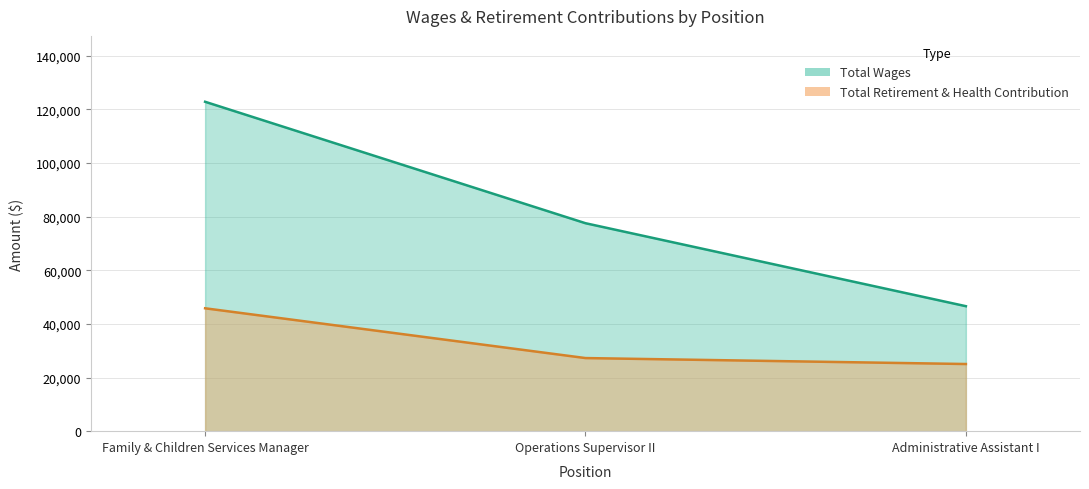

At how many categories does at least one series exceed 78396?

1